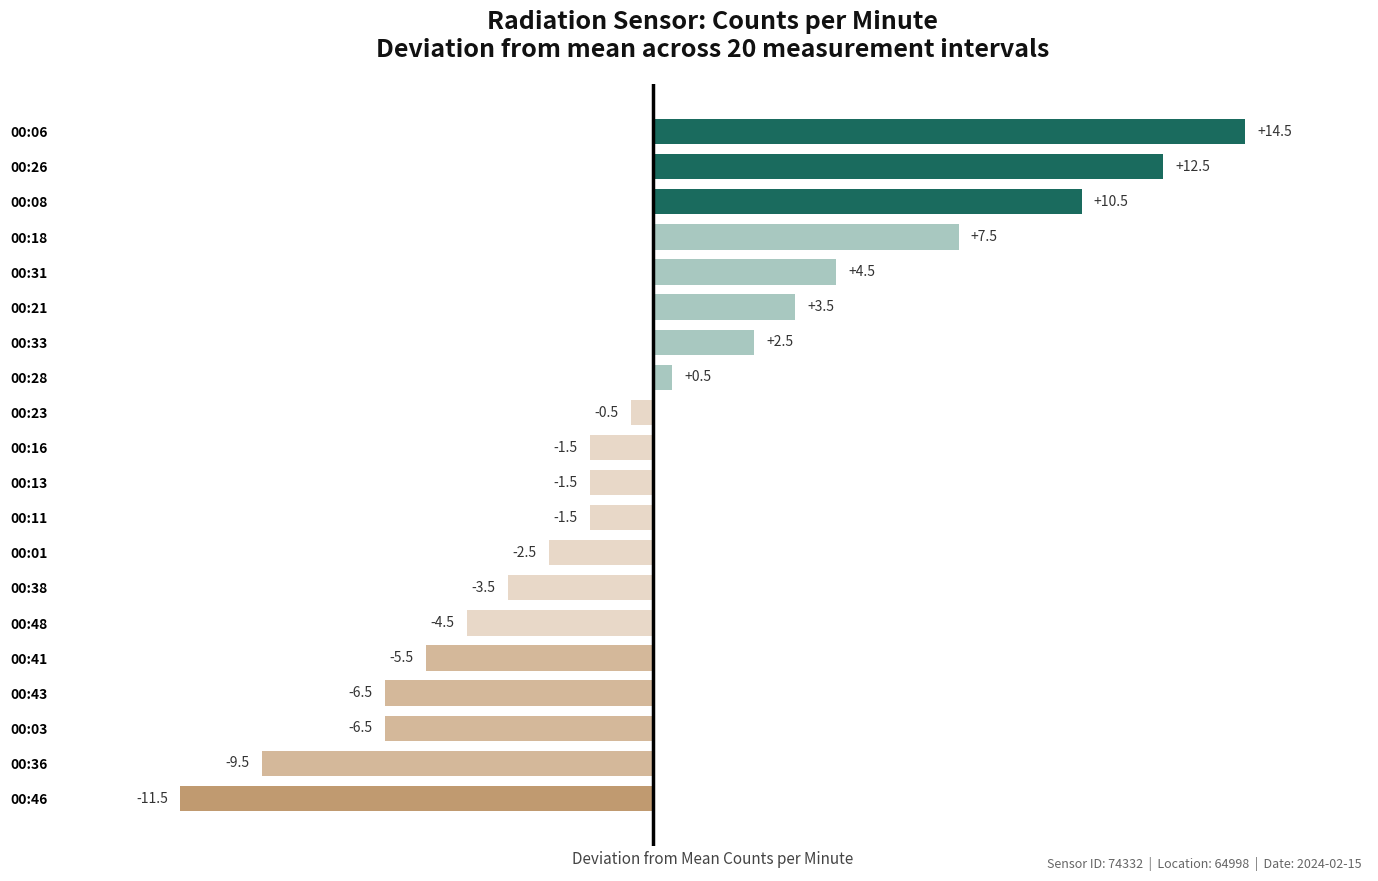

True or false: the data shows 7.3 at 00:31.

False